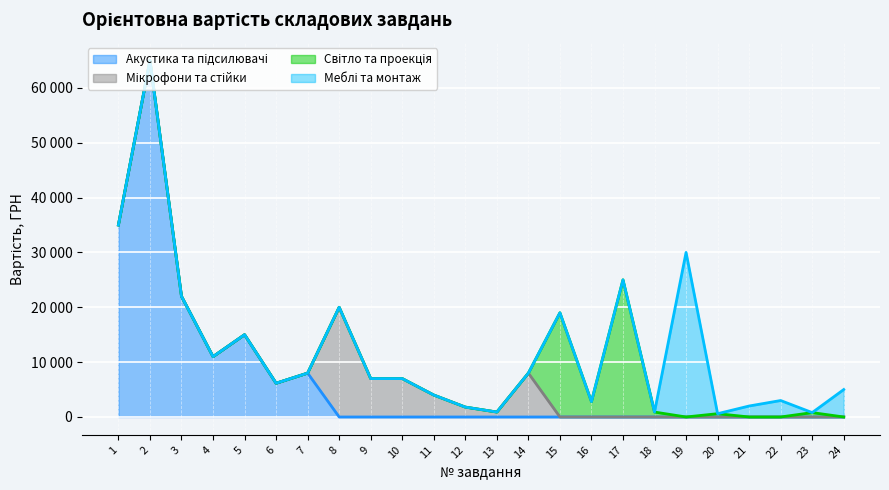

At which category does the chart reach its peak across all series?

2